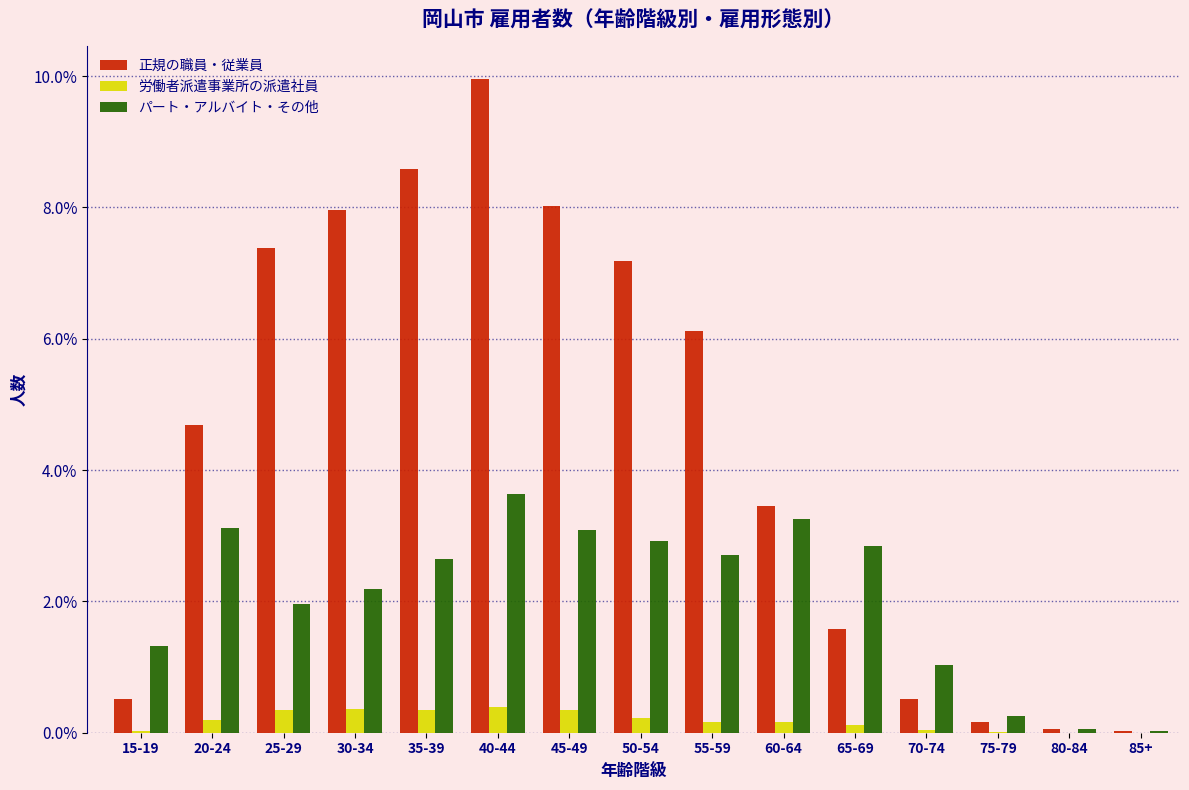

What is the sum of all 正規の職員・従業員 values?

66.2